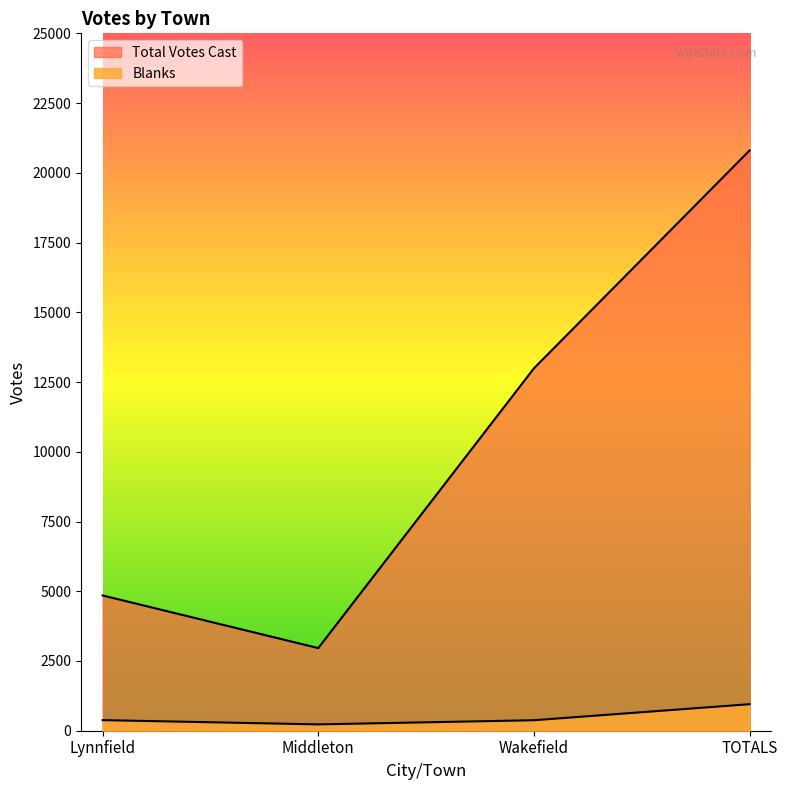

Rank the series by their average value, from lowest to highest.

Blanks, Total Votes Cast